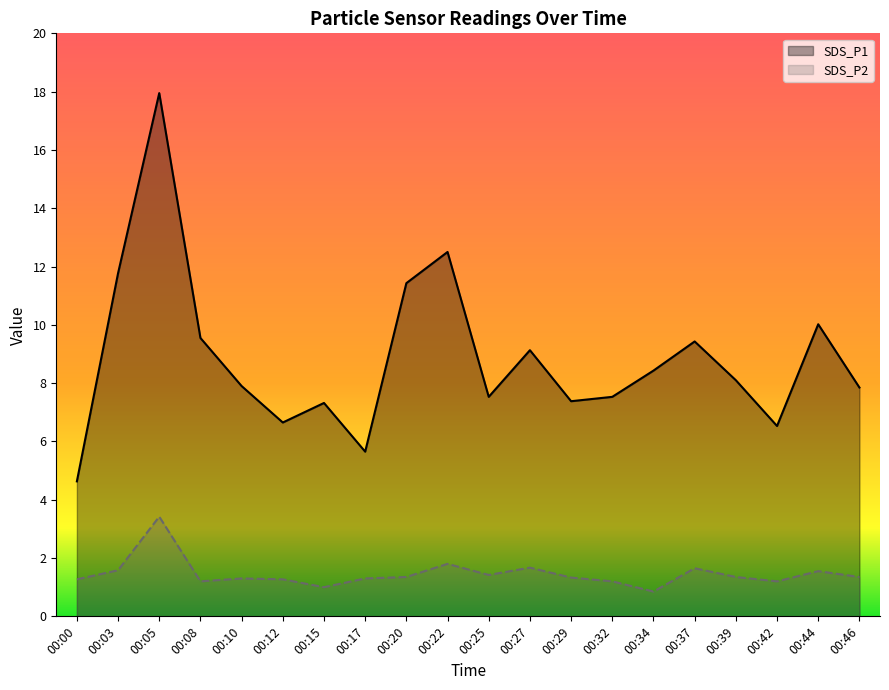

What is the sum of the SDS_P1 values at 00:34 and 00:20?

19.9